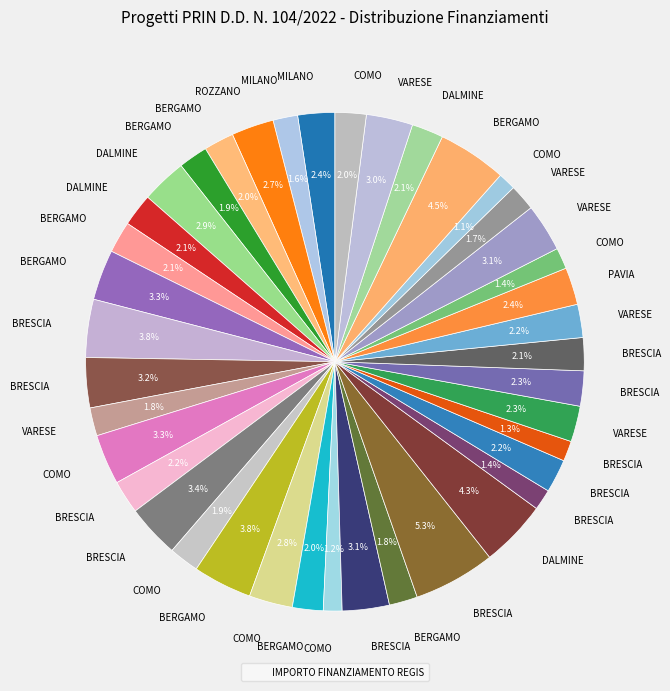

Is there a majority slice in this chart?

No